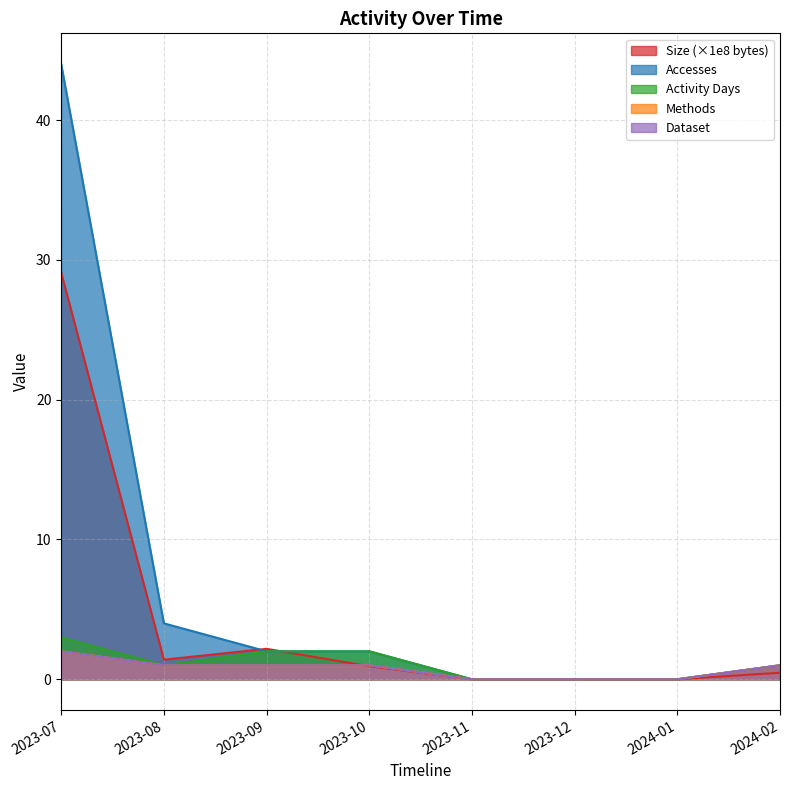

What is the difference between the highest and lowest values at 2023-08?

3.0